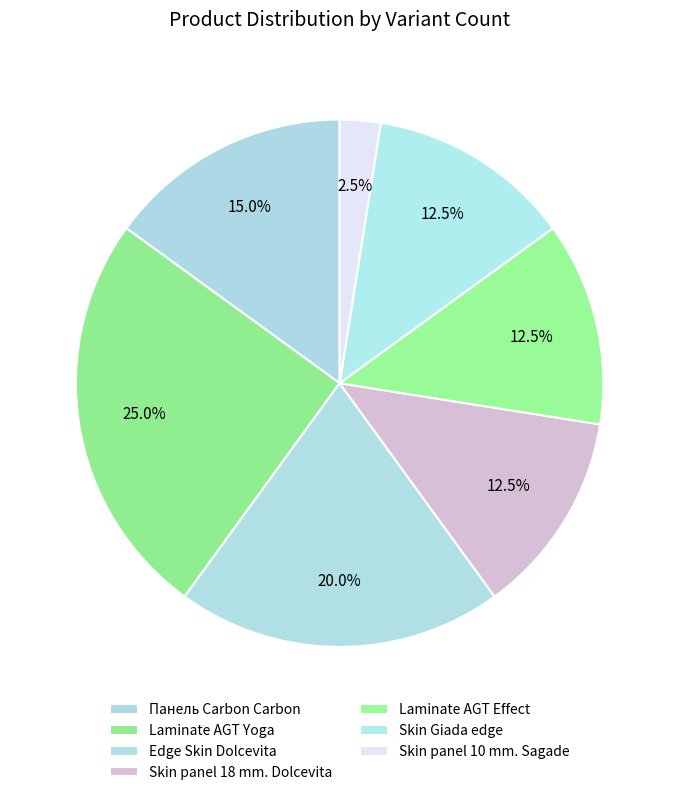

How many segments does this pie chart have?

7